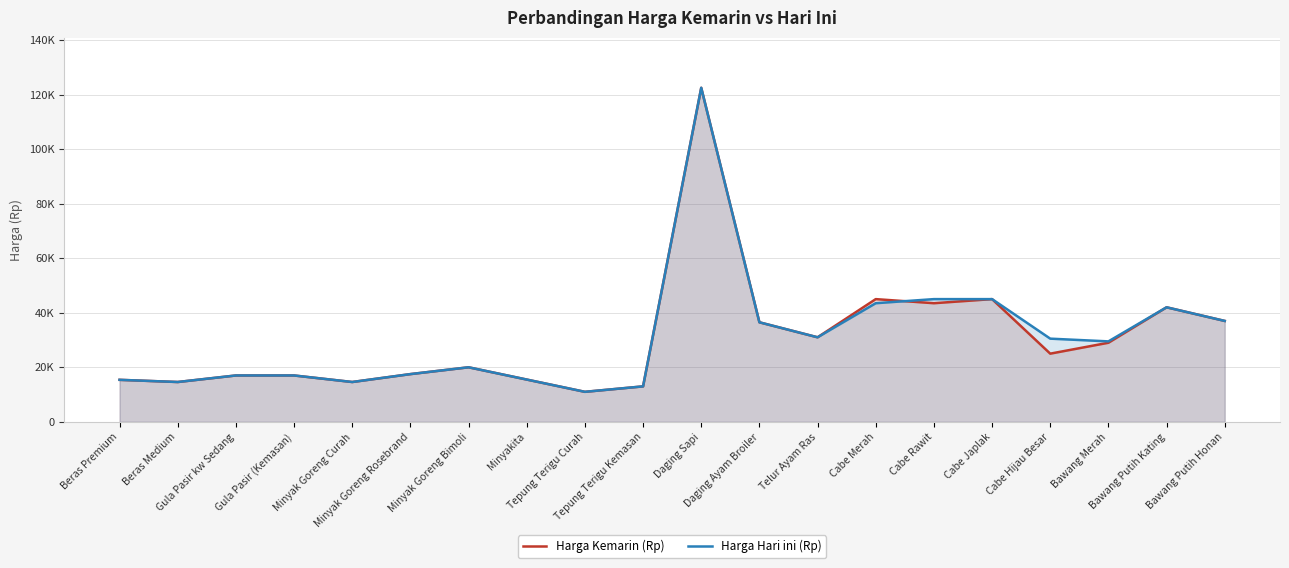

Reading right to left, what are all the values shown in this chart?

Harga Kemarin (Rp): 37000	42000	29000	25000	45000	43500	45000	31000	36500	122500	13000	11000	15500	20000	17500	14600	17000	17000	14600	15400
Harga Hari ini (Rp): 37000	42000	29500	30500	45000	45000	43500	31000	36500	122500	13000	11000	15500	20000	17500	14600	17000	17000	14600	15400